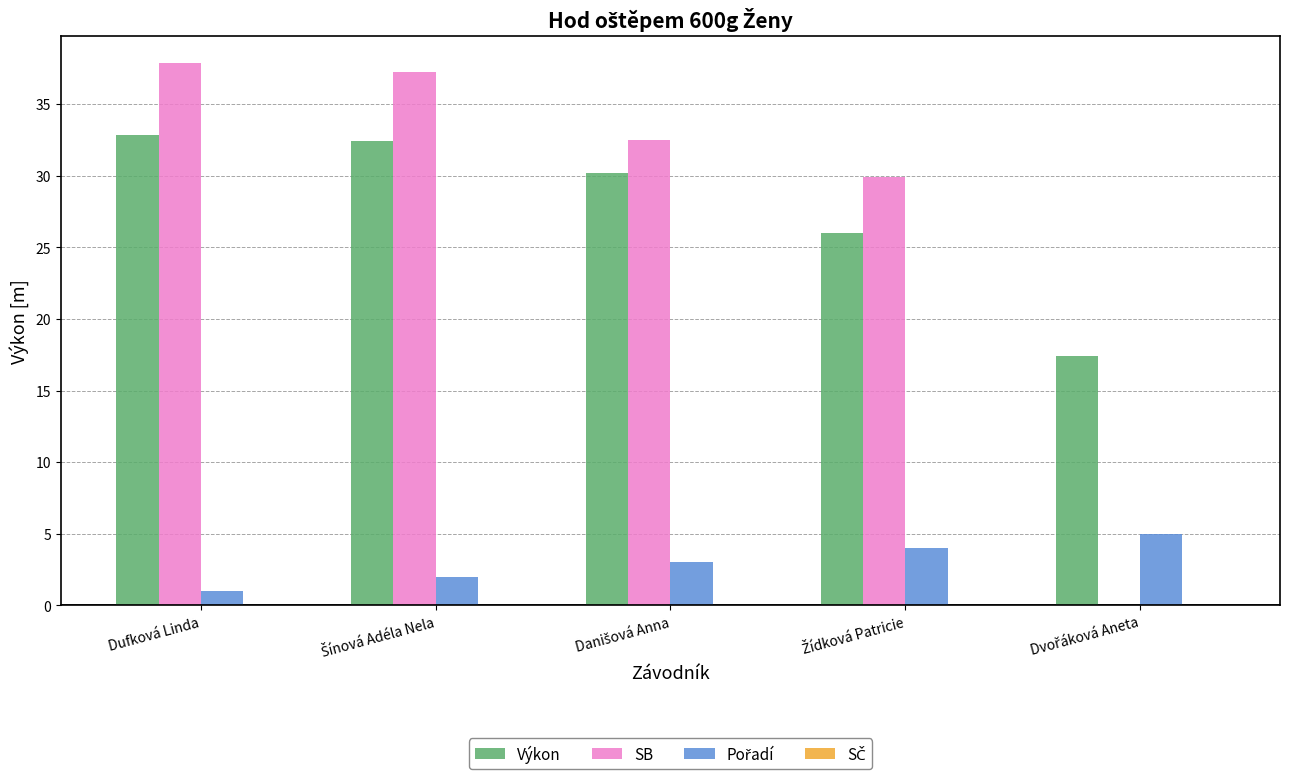

True or false: SB has a value of 11.9 at Dufková Linda.

False